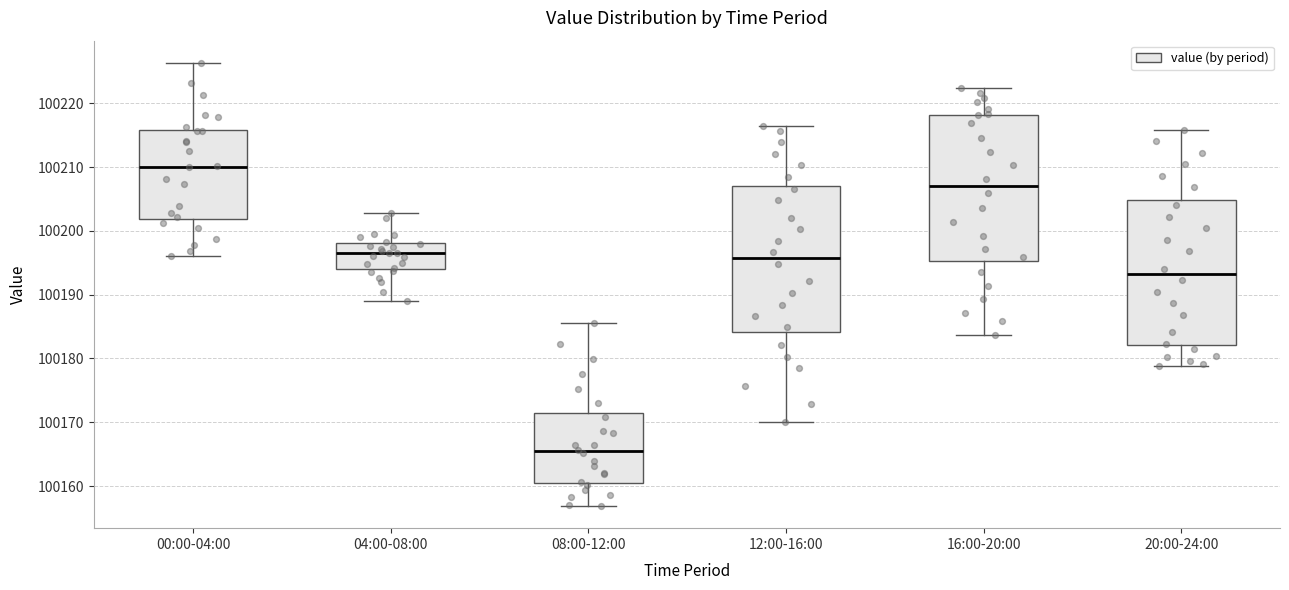

Reading left to right, read every box against the y-axis: the position of its median line, the range the box covers, and the ends of its whiskers. The values are not printed on the chart, so give them approximately, as read against the axis.

00:00-04:00: median 100210, box 100202 to 100216, whiskers 100196 to 100226
04:00-08:00: median 100196, box 100194 to 100198, whiskers 100189 to 100203
08:00-12:00: median 100165, box 100161 to 100171, whiskers 100157 to 100186
12:00-16:00: median 100196, box 100184 to 100207, whiskers 100170 to 100216
16:00-20:00: median 100207, box 100195 to 100218, whiskers 100184 to 100222
20:00-24:00: median 100193, box 100182 to 100205, whiskers 100179 to 100216